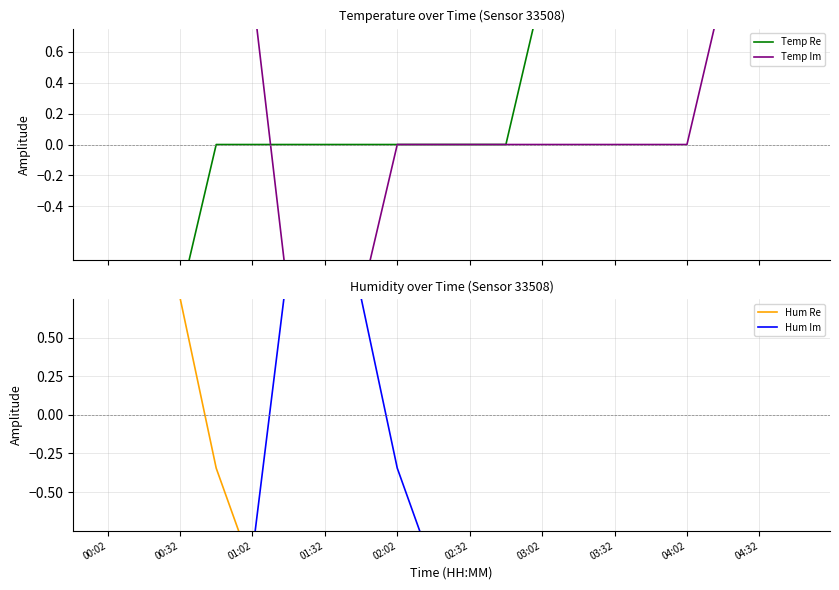

What is the value of the Hum Re point at the 8th from the left?

-0.9